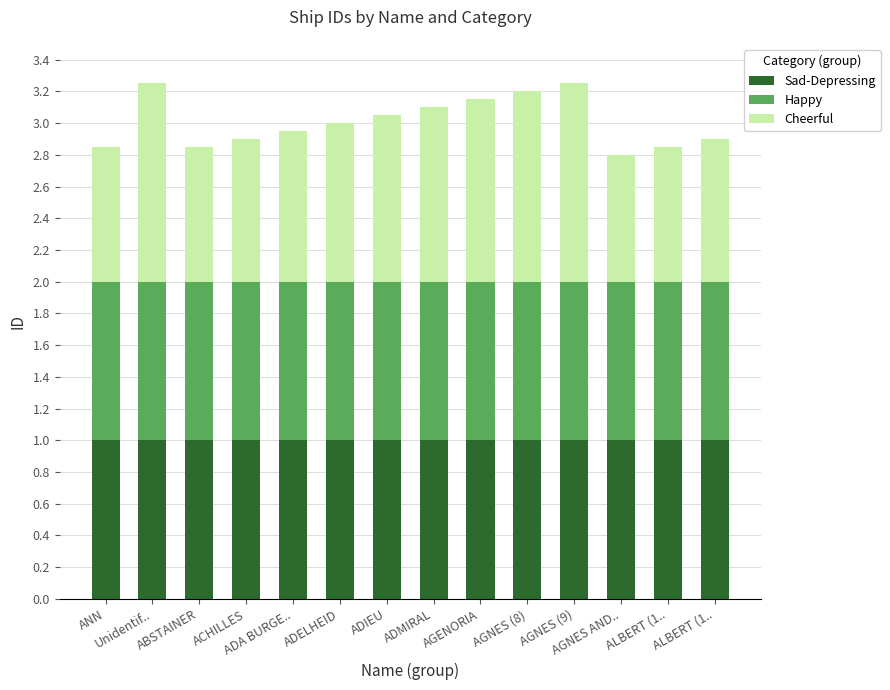

Are the bars grouped side by side (vs. stacked)?

No